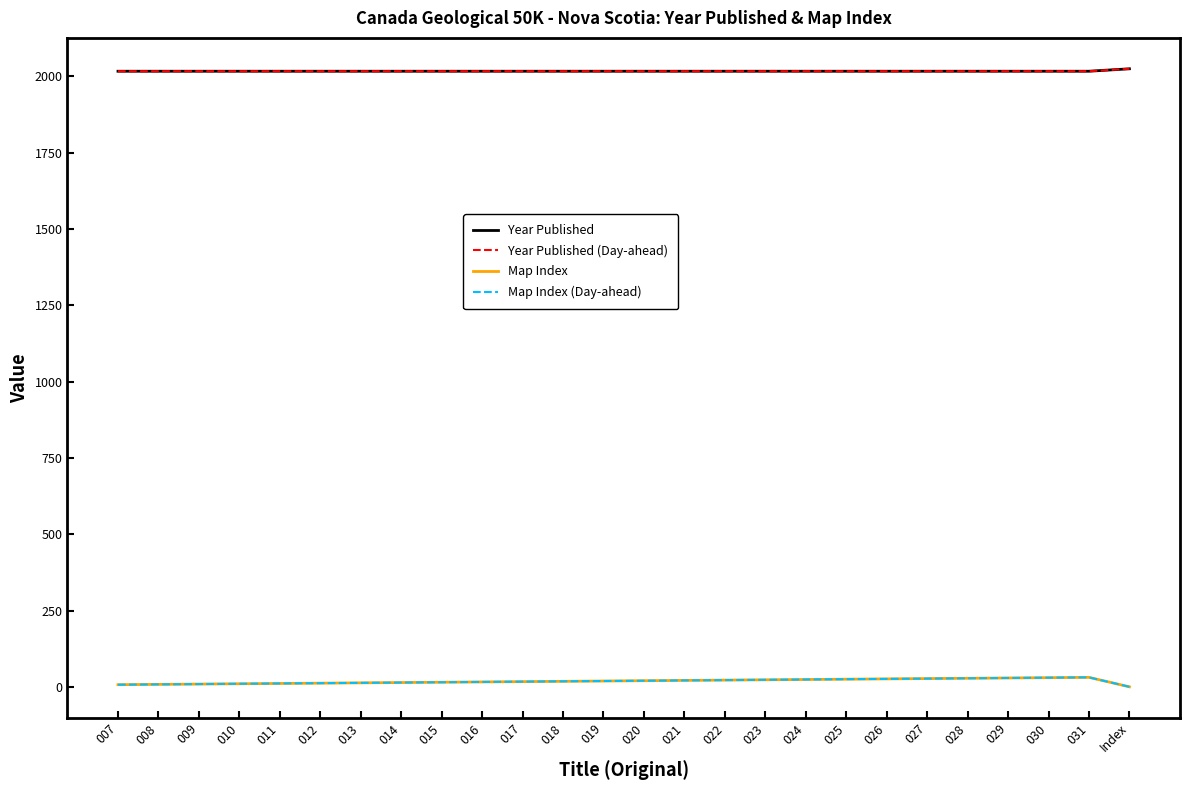

Rank the series at 023 from lowest to highest value.

Map Index, Map Index (Day-ahead), Year Published, Year Published (Day-ahead)